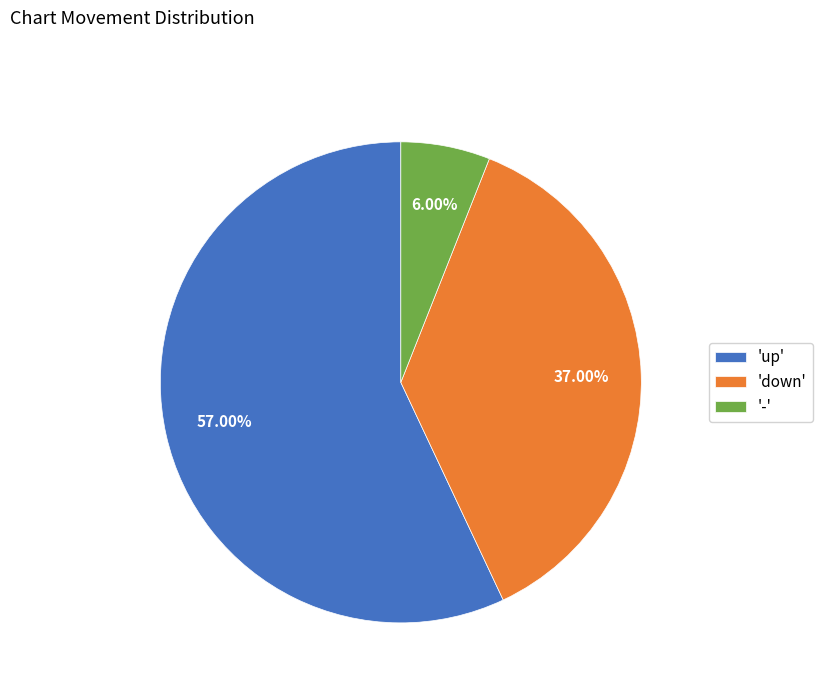

Between 'up' and 'down', which is larger?

'up'